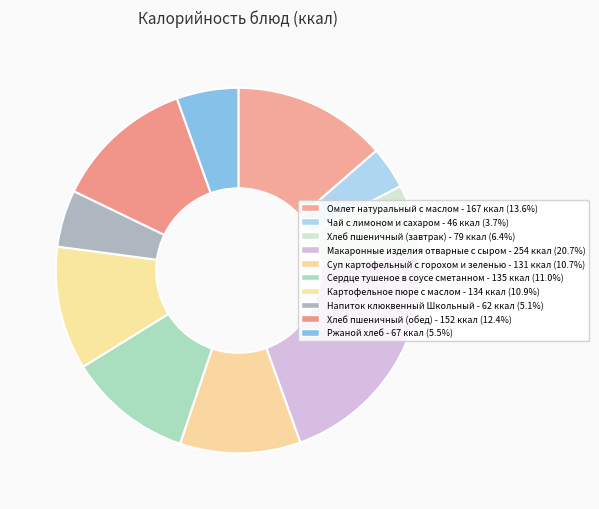

Rank the categories by value from lowest to highest.

Чай с лимоном и сахаром, Напиток клюквенный Школьный, Ржаной хлеб, Хлеб пшеничный (завтрак), Суп картофельный с горохом и зеленью, Картофельное пюре с маслом, Сердце тушеное в соусе сметанном, Хлеб пшеничный (обед), Омлет натуральный с маслом, Макаронные изделия отварные с сыром